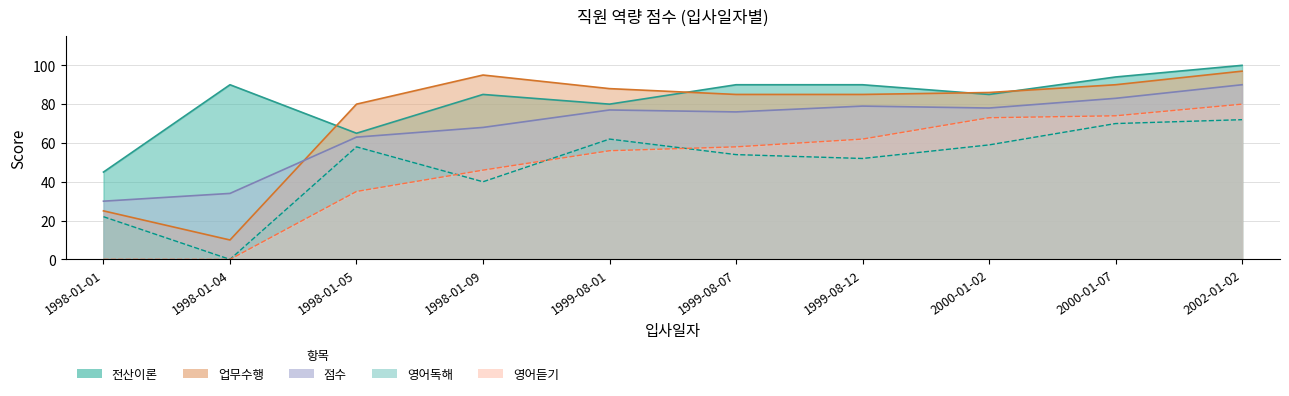

What is the spread (max minus min) of values at 1998-01-05?

45